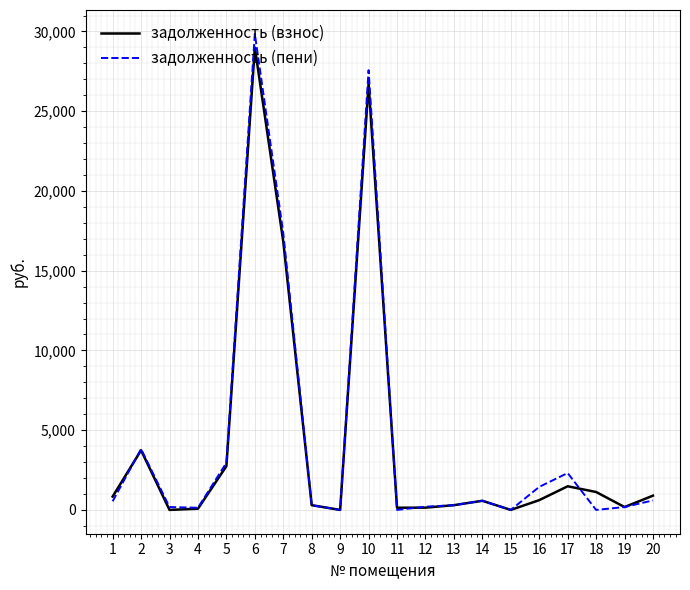

What are all the series names shown in the legend?

задолженность (взнос), задолженность (пени)